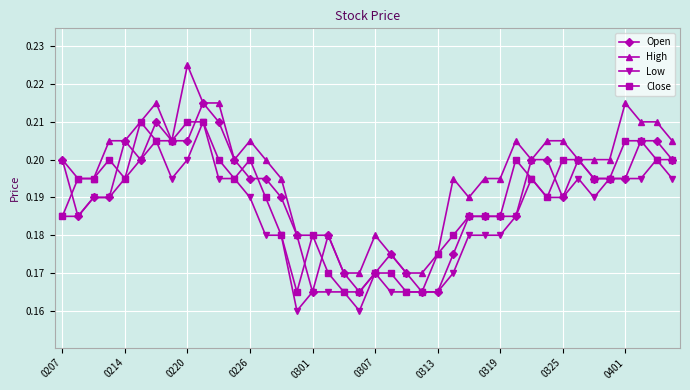

True or false: Low and High intersect in this chart.

False